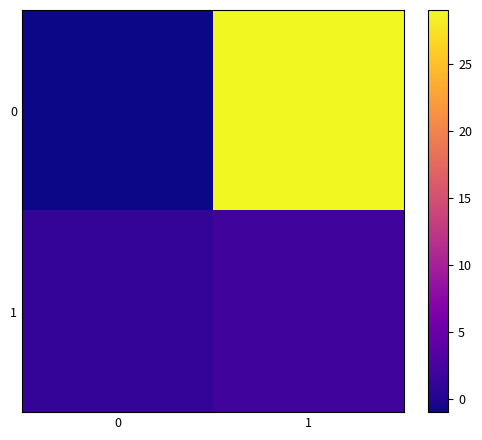

Reading right to left, extract all data points from this chart.

0: 1=29	0=-1
1: 1=2	0=1